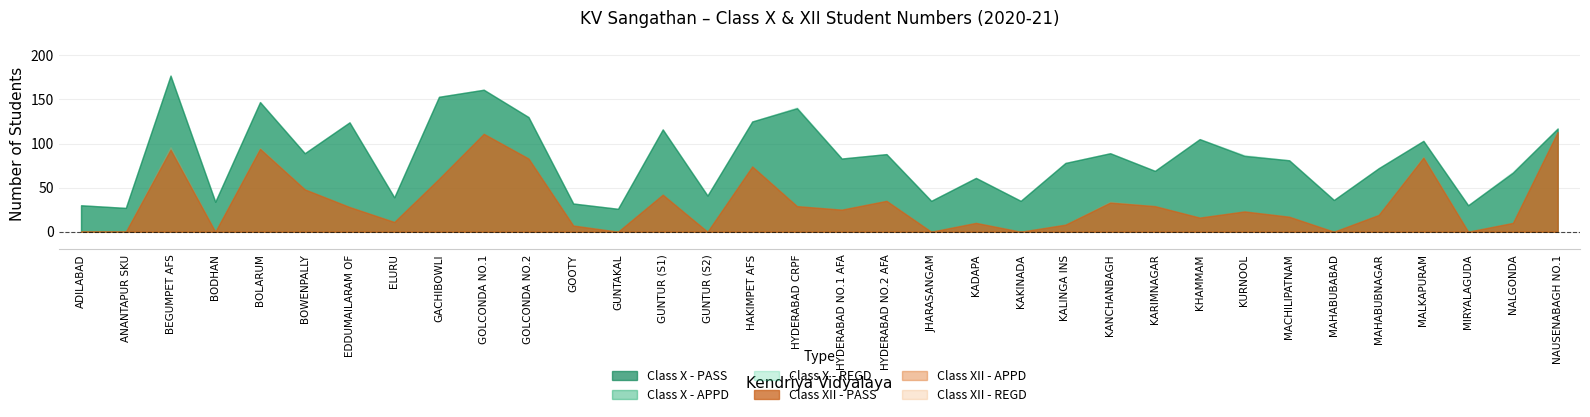

Reading left to right, what are all the values shown in this chart?

Class X - REGD: 30	27	177	34	147	89	124	39	153	161	130	32	26	116	41	125	141	83	88	35	61	35	78	89	69	105	87	81	36	72	103	30	68	117
Class X - APPD: 30	27	177	34	147	89	124	39	153	161	130	32	26	116	41	125	140	83	88	35	61	35	78	89	69	105	86	81	36	72	103	30	67	117
Class X - PASS: 30	27	177	34	147	89	124	39	153	161	130	32	26	116	41	125	140	83	88	35	61	35	78	89	69	105	86	81	36	72	103	30	67	117
Class XII - REGD: 0	0	96	0	95	48	28	11	60	111	83	7	0	42	0	74	29	25	35	0	10	0	8	34	29	16	23	17	0	19	85	0	10	113
Class XII - APPD: 0	0	93	0	94	48	28	11	60	111	83	7	0	42	0	74	29	25	35	0	10	0	8	33	29	16	23	17	0	19	84	0	10	113
Class XII - PASS: 0	0	93	0	94	48	28	11	60	111	83	7	0	42	0	74	29	25	35	0	10	0	8	33	29	16	23	17	0	19	84	0	10	113